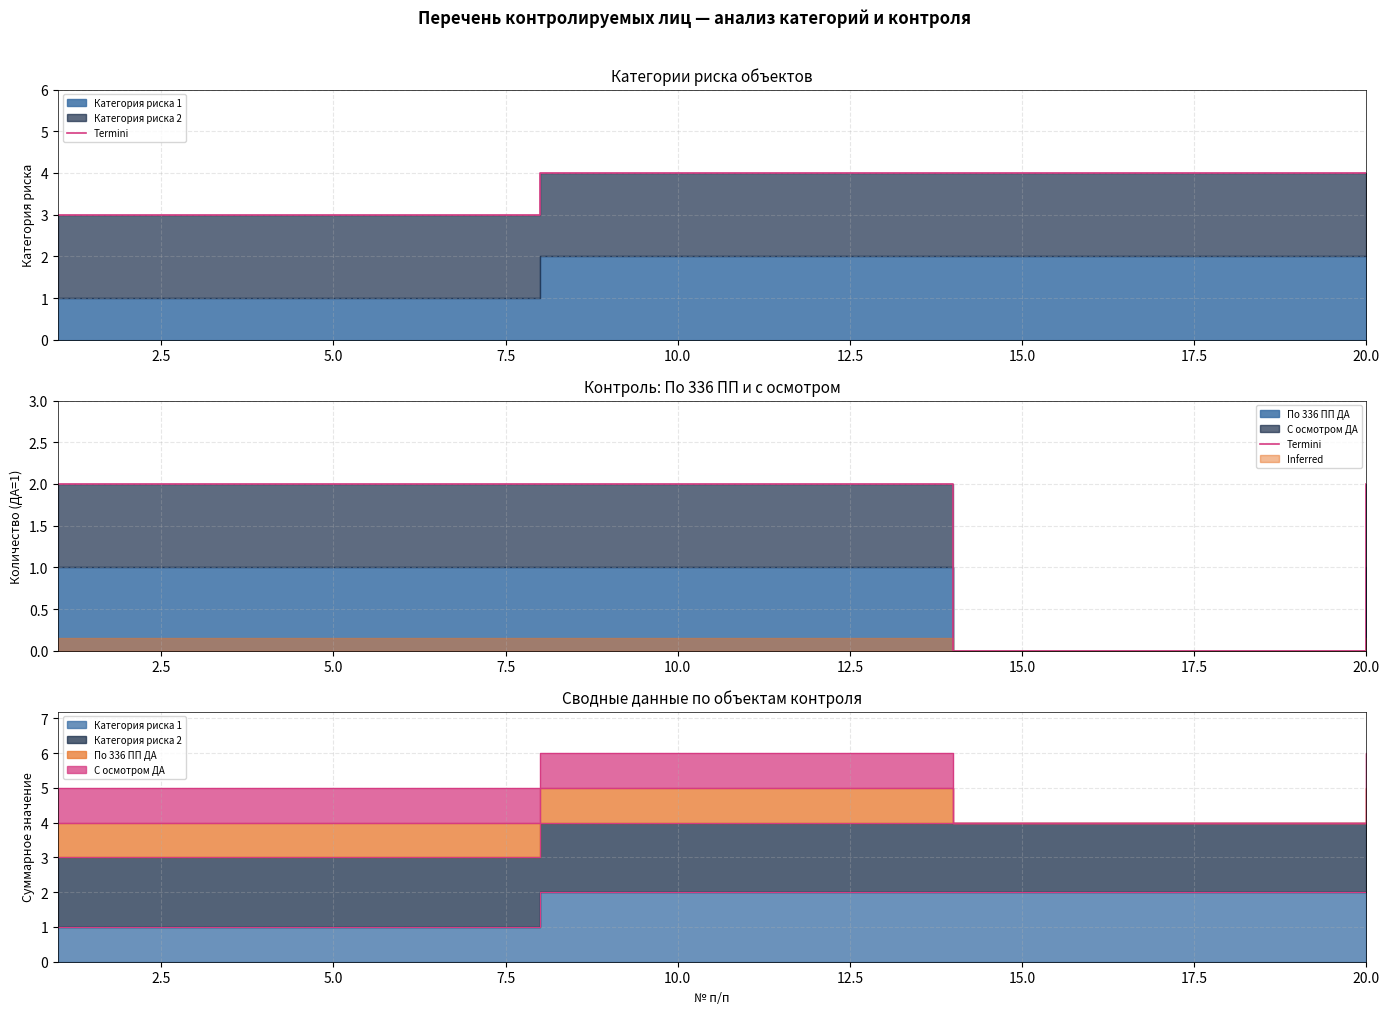

How many lines are shown in the chart?

1